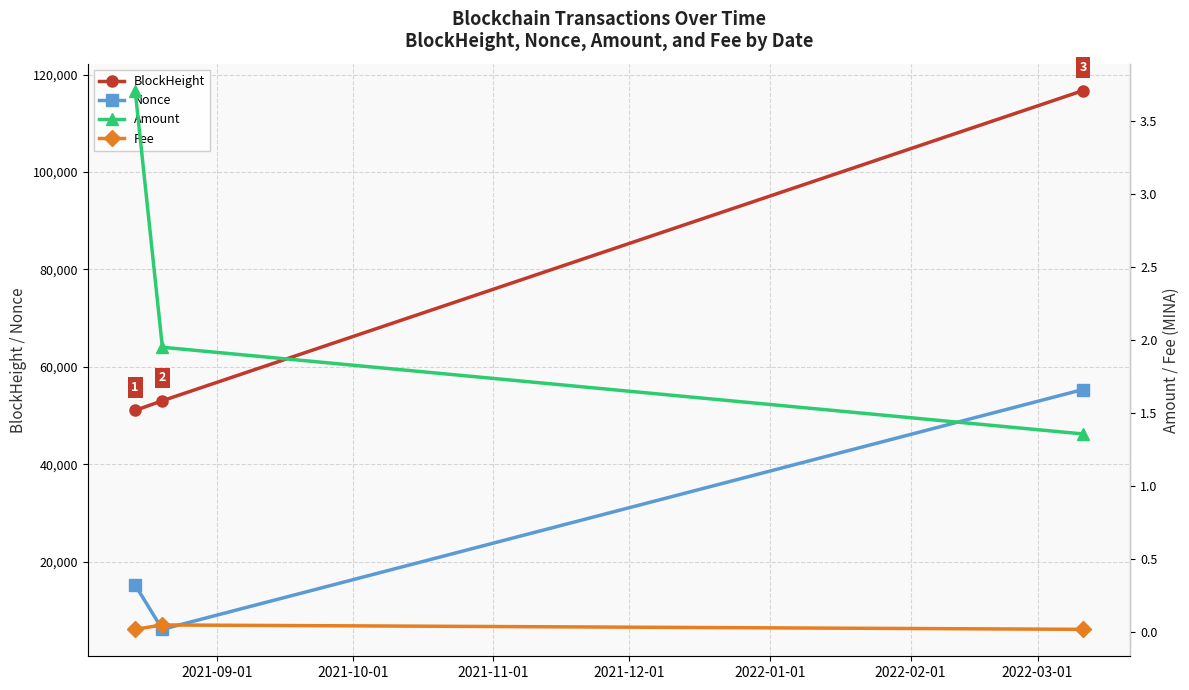

What are all the series names shown in the legend?

BlockHeight, Nonce, Amount, Fee